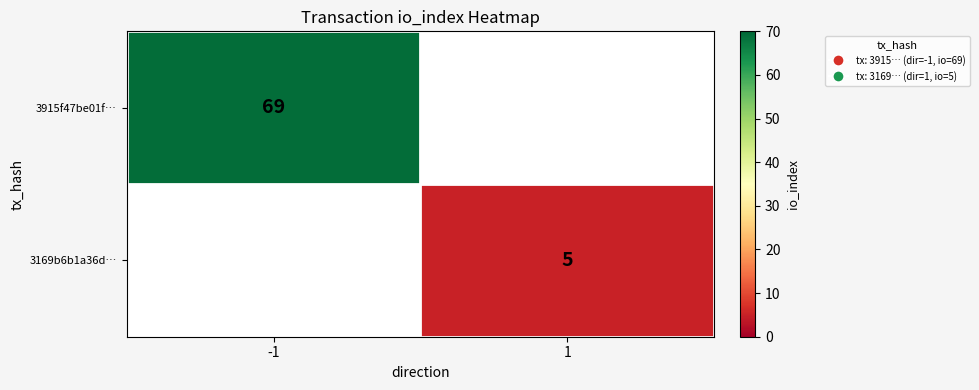

The 3169b6b1a36d… series shows 5 at 1. True or false?

True